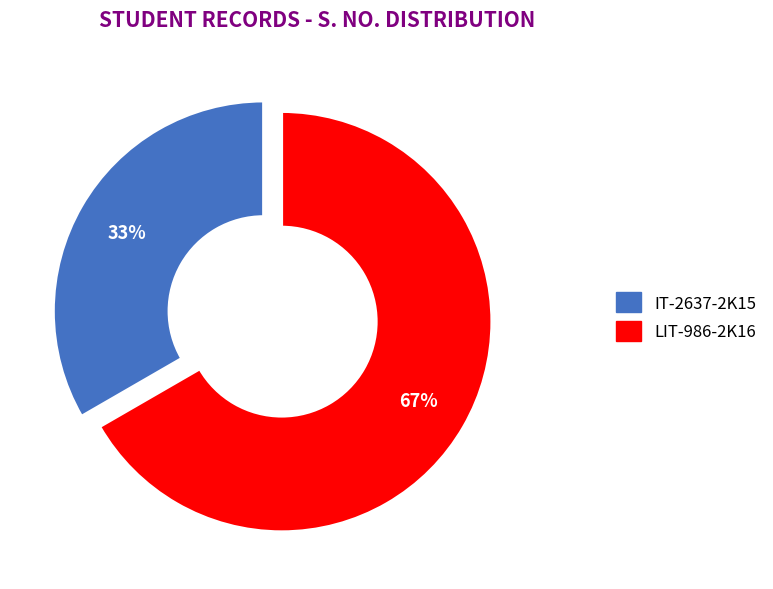

Do IT-2637-2K15 and LIT-986-2K16 together represent more than half of the pie?

Yes